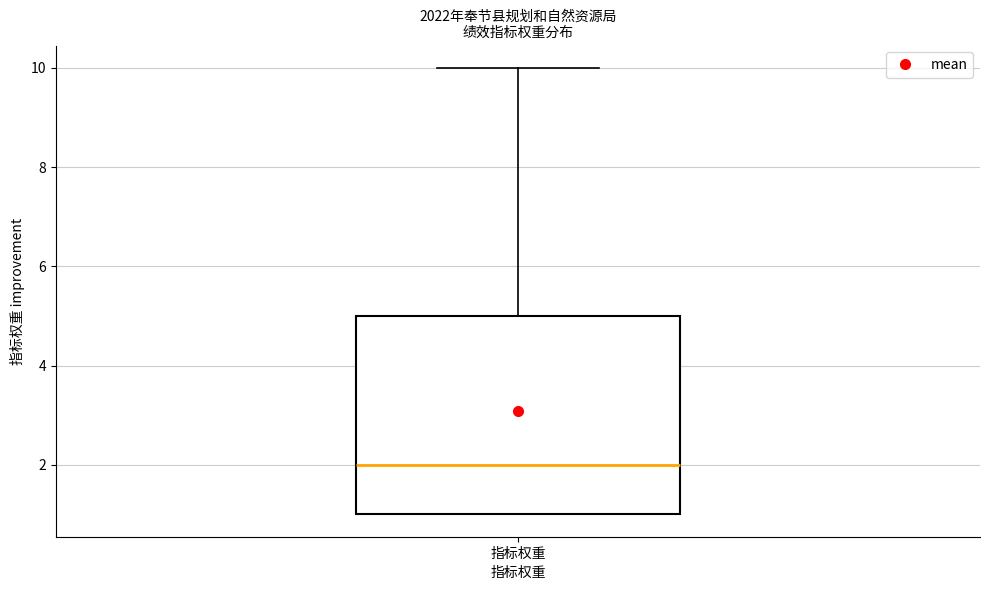

Where is the lower edge of the box for 指标权重 on the y-axis? The values are not printed on the chart, so give them approximately, as read against the axis.

1